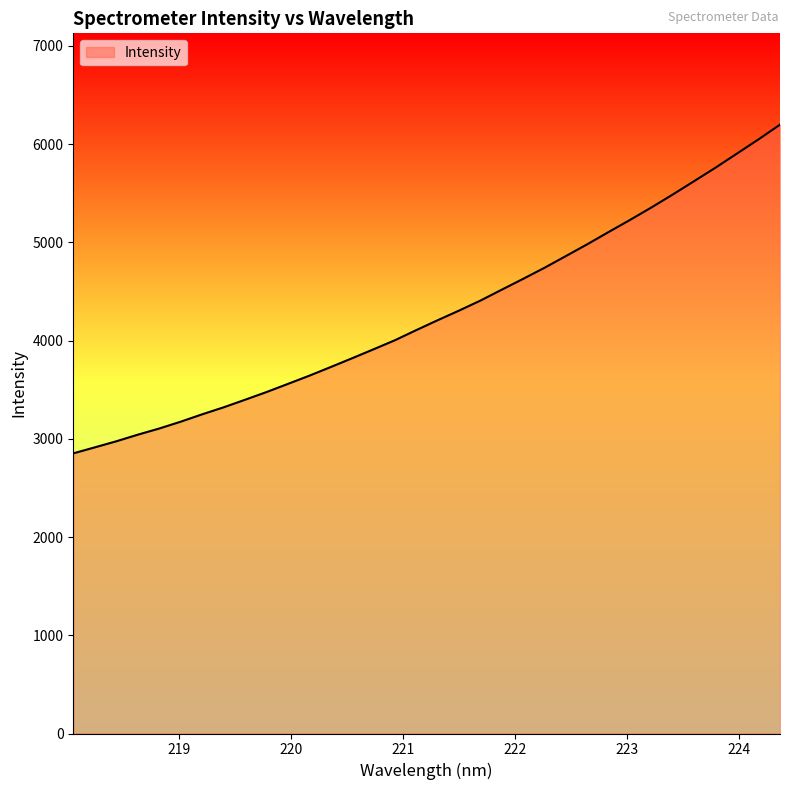

What is the difference between the maximum and minimum values?

3346.7